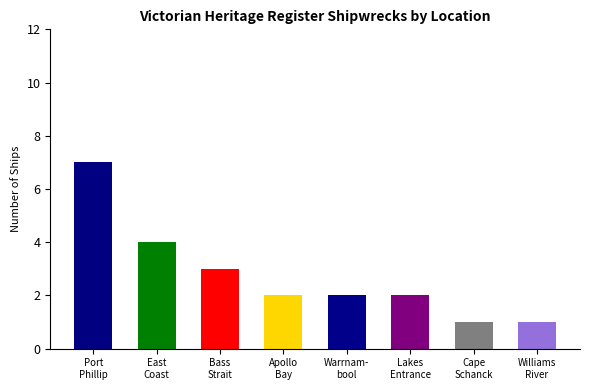

What position from the right is Williams River NSW?

1